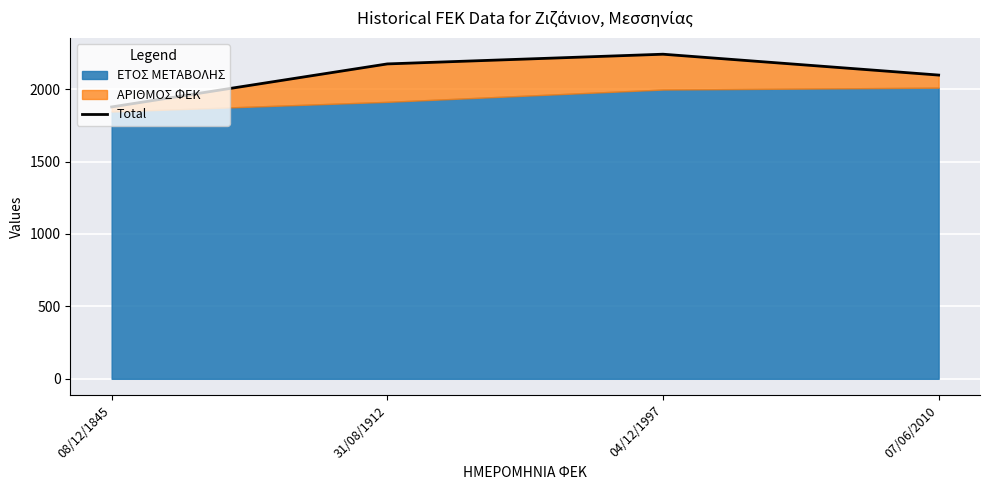

At which label does the data first exceed 2174?

04/12/1997